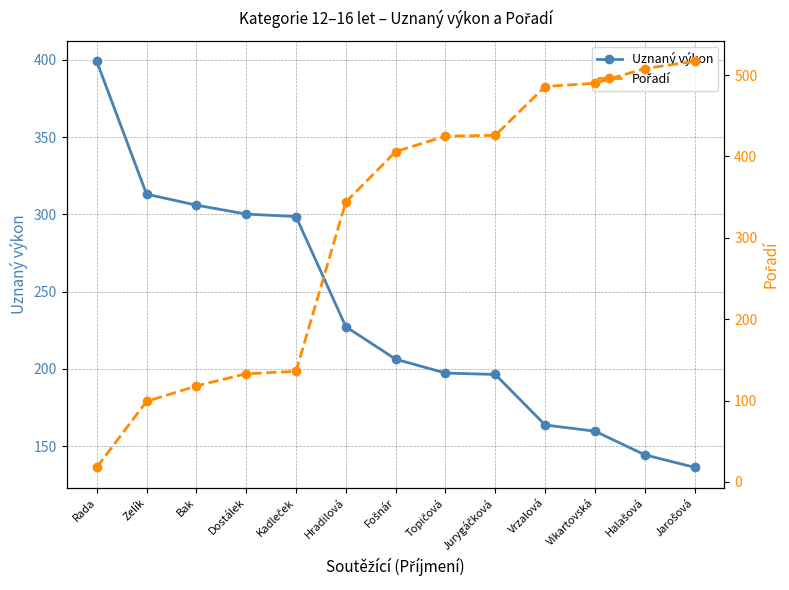

Rank the series by their maximum value, from highest to lowest.

Pořadí, Uznaný výkon